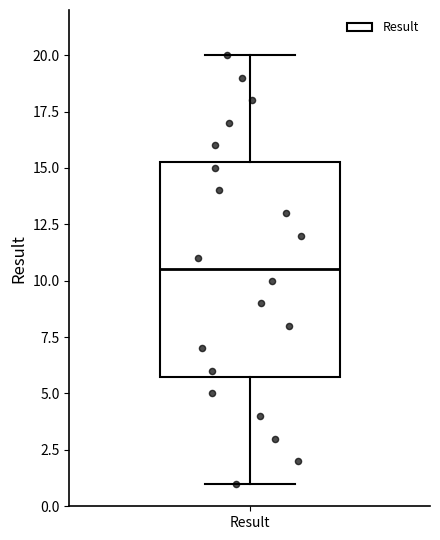

Read this box plot against the y-axis: the position of the median line, the range covered by the box, and the ends of both whiskers. The values are not printed on the chart, so give them approximately, as read against the axis.

median 10.5, box 6.0 to 15.5, whiskers 1.0 to 20.0